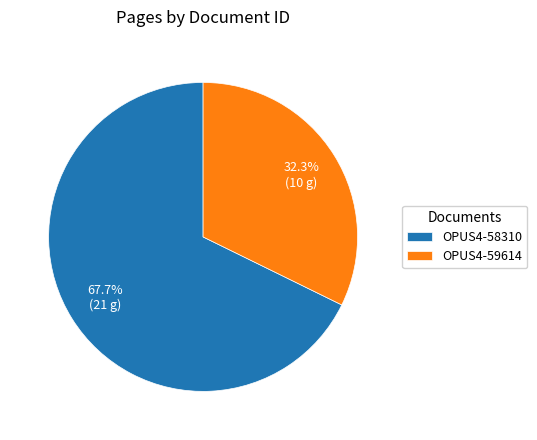

How many slices are in this pie chart?

2